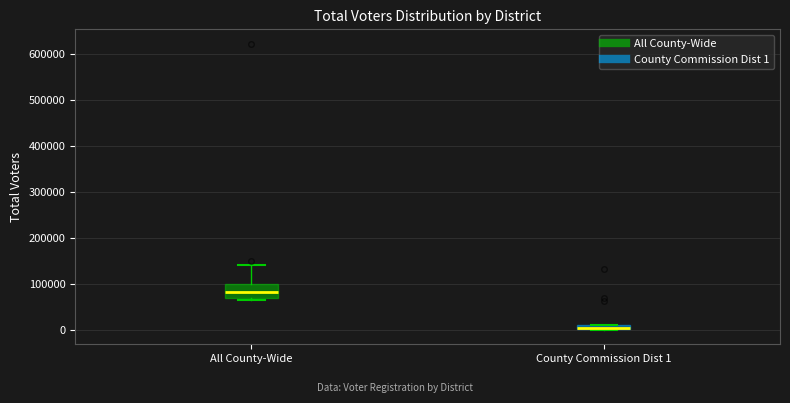

Where is the upper edge of the box for County Commission Dist 1 on the y-axis? The values are not printed on the chart, so give them approximately, as read against the axis.

10000